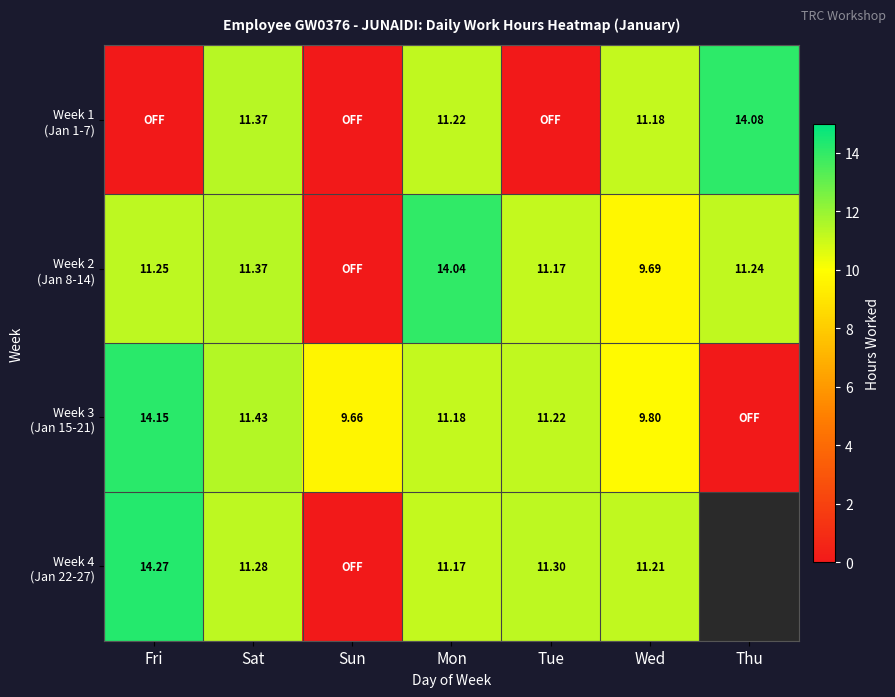

What is the maximum value shown in the chart?

14.3